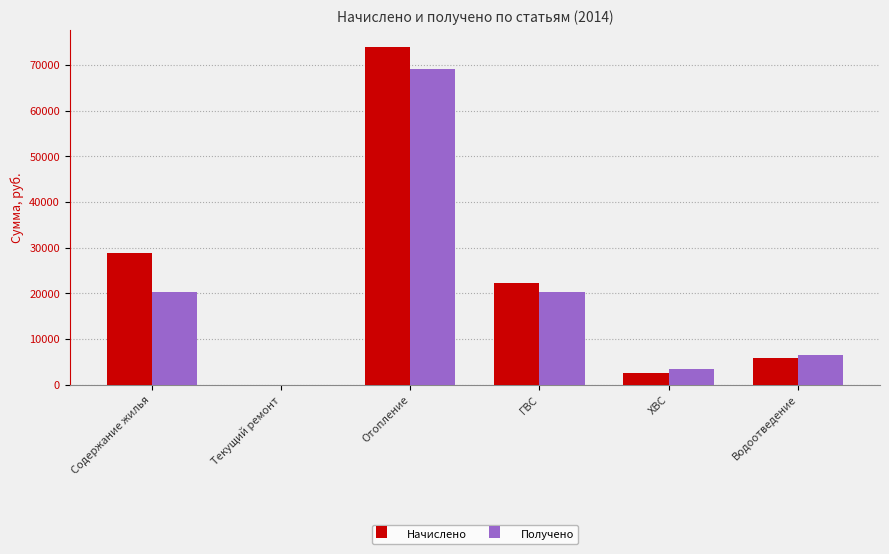

Is it true that Начислено equals 74021.8 at Отопление?

True